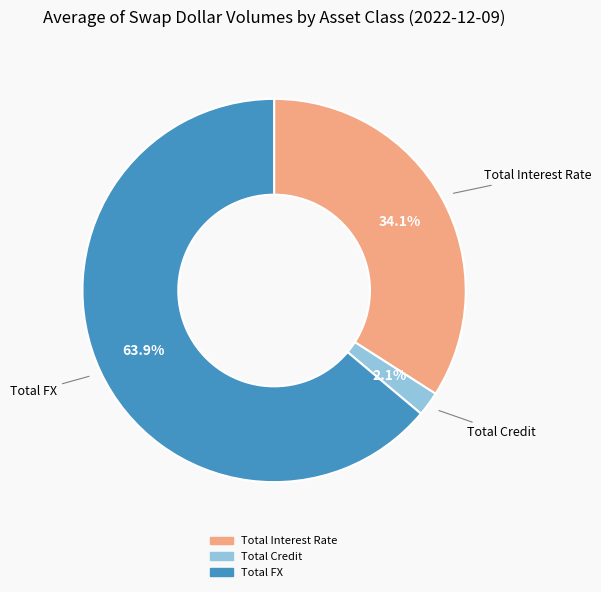

Which category has the smallest portion of the pie?

Total Credit